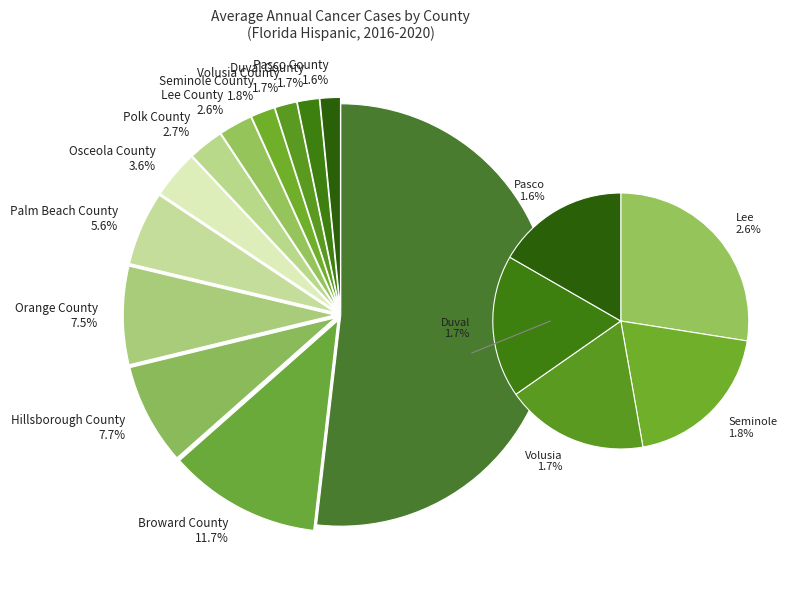

Is it true that Lee County is 11% of the pie?

False